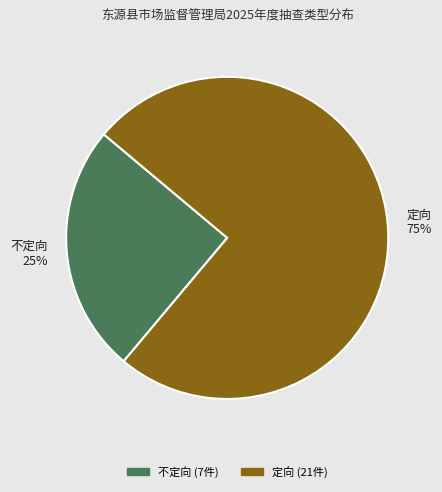

How many segments does this pie chart have?

2